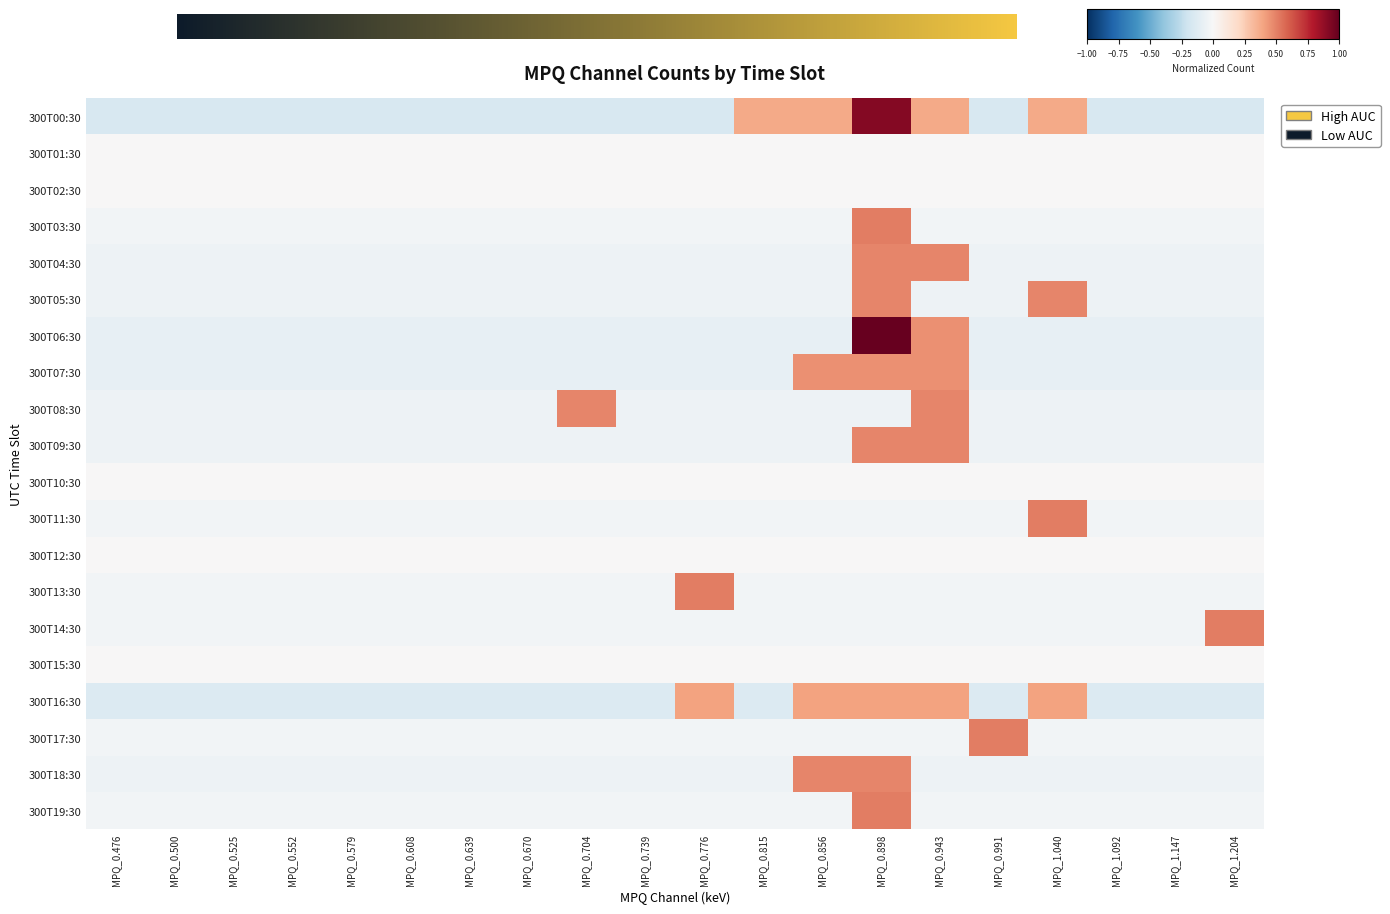

What is the maximum value shown in the chart?

1.0